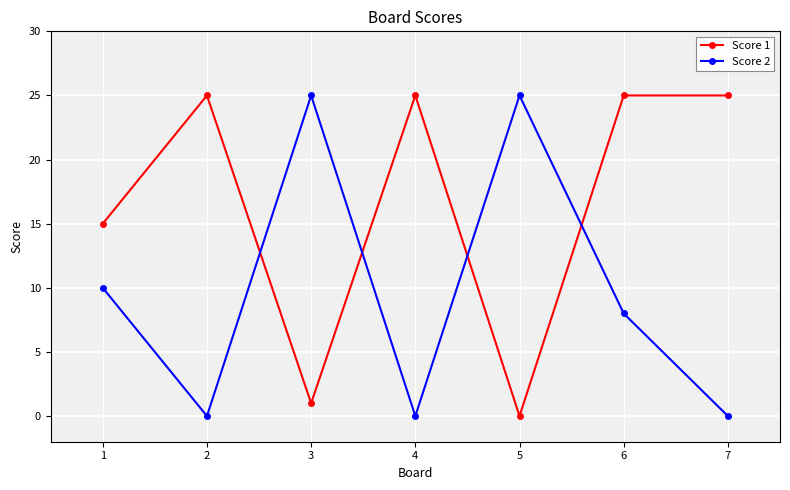

Where is the first local maximum for Score 1?

2